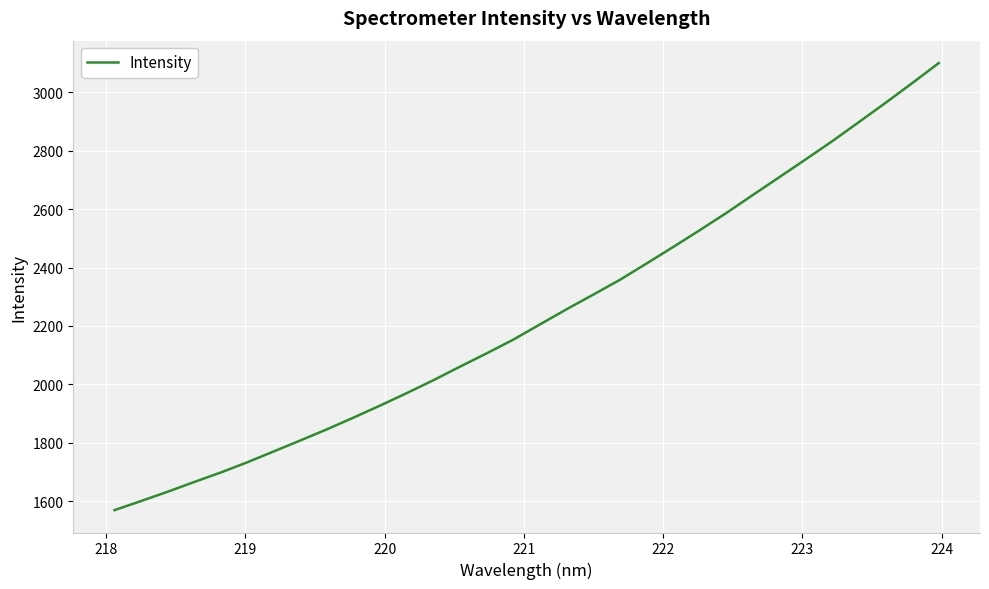

How many series are shown in this chart?

1